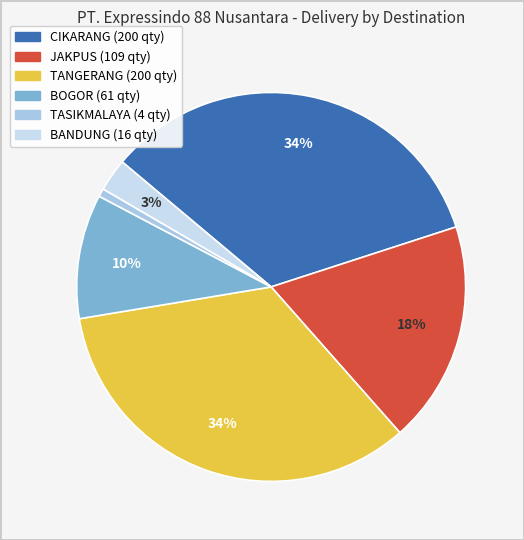

To the nearest percent, what is the combined percentage of BOGOR and JAKPUS?

29%